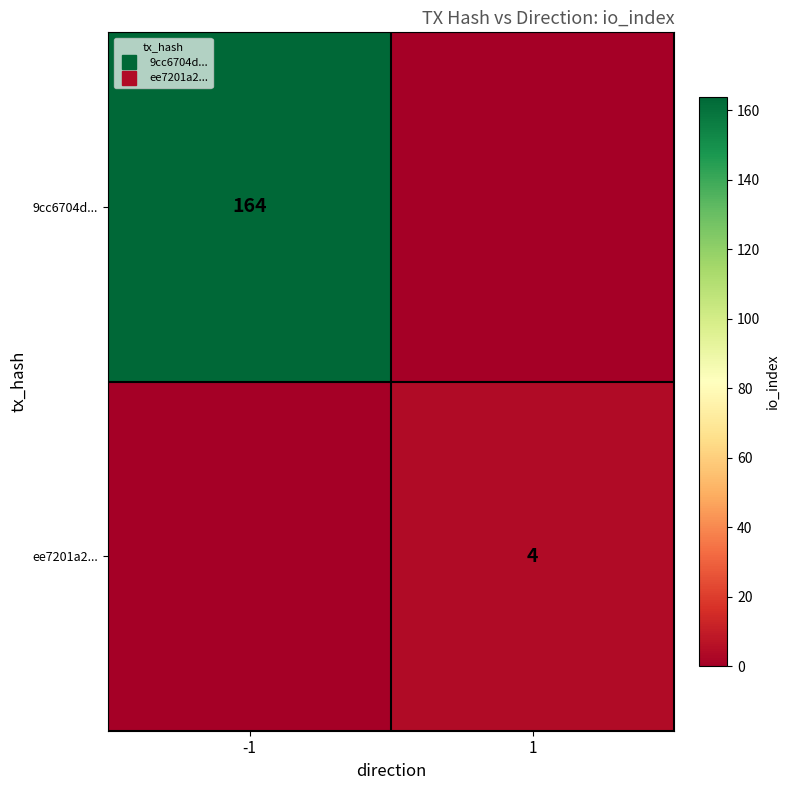

Which has a higher value, 1 or -1?

-1